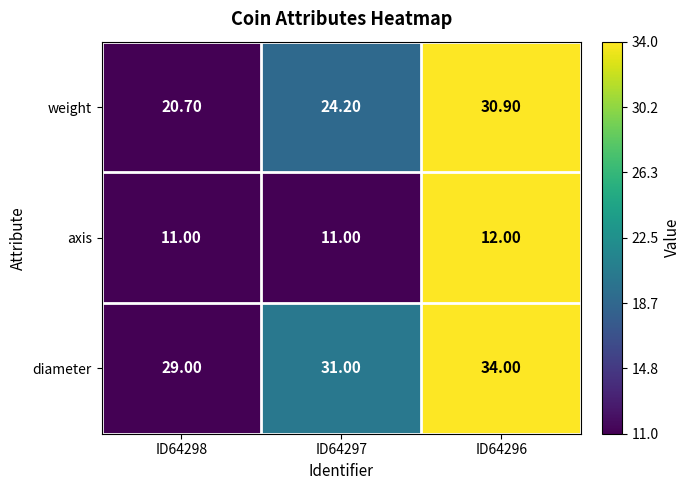

List the series in order of their peak value, lowest first.

axis, weight, diameter